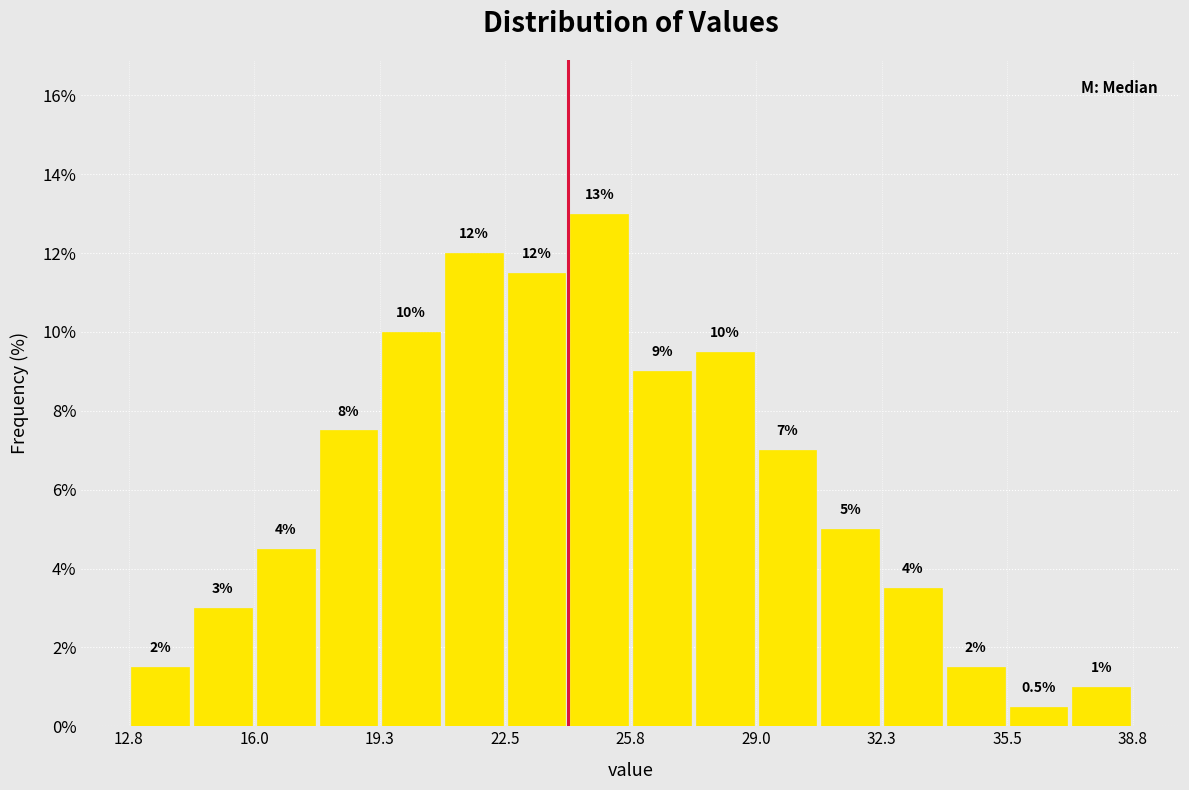

Around what value on the x-axis is the tallest bar? Give the approximate position of its centre, as read against the axis.

25.0